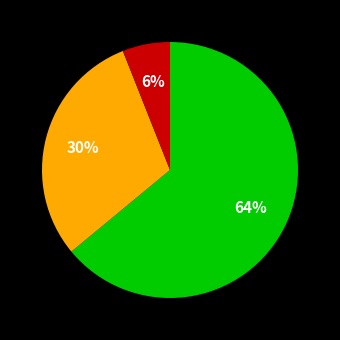

Does any single category account for the majority?

Yes